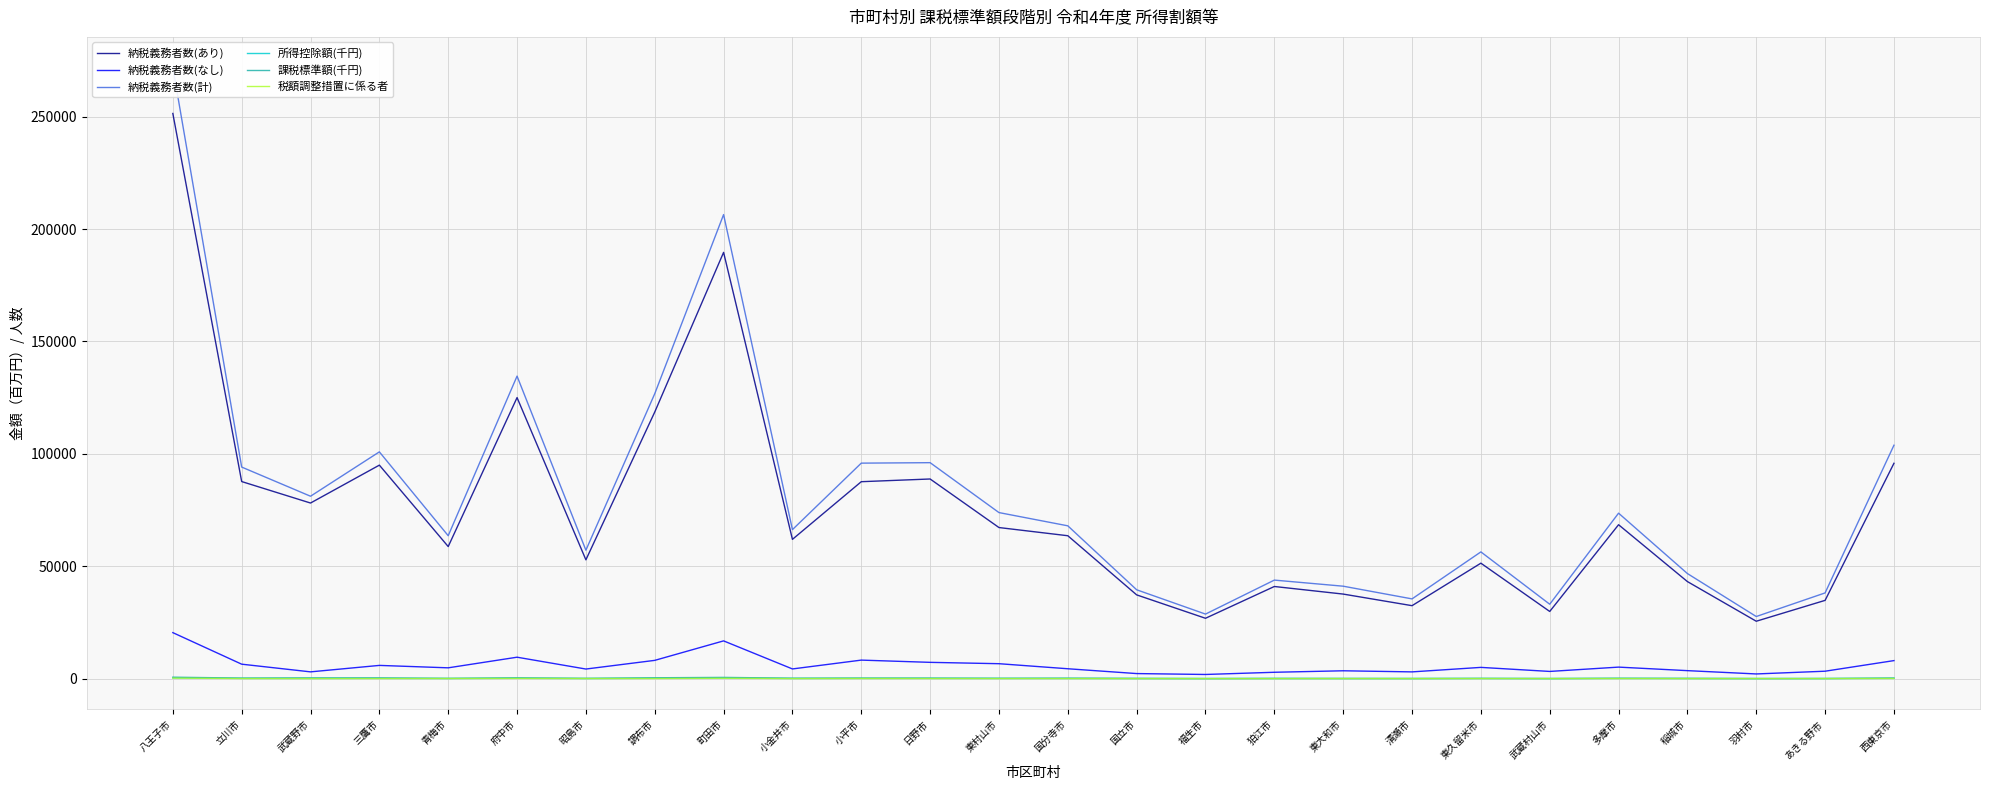

Is the value of 納税義務者数(計) at 武蔵野市 greater than the value of 税額調整措置に係る者 at 武蔵野市?

Yes